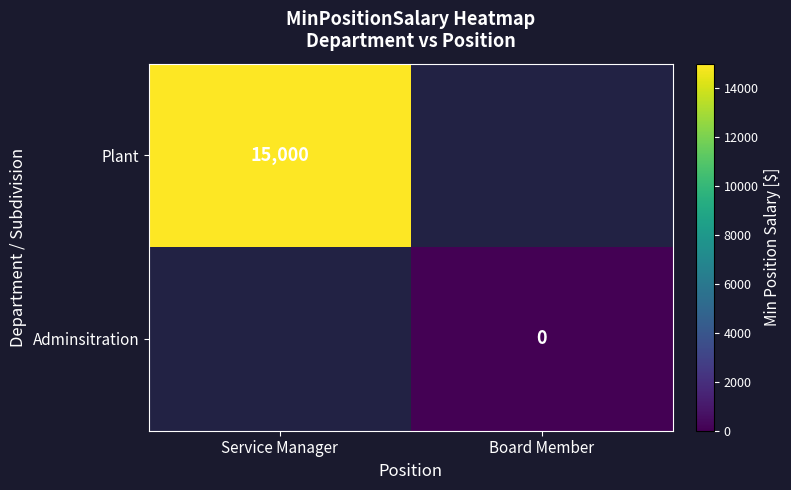

The value of Plant at Service Manager is 25168. True or false?

False